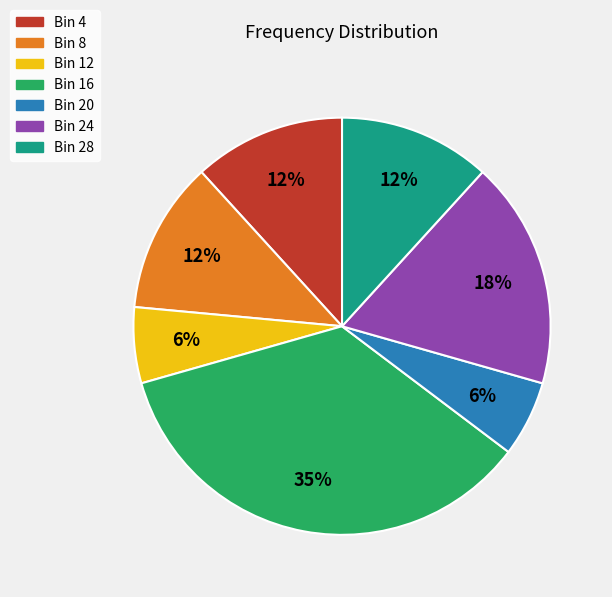

Is there a majority slice in this chart?

No